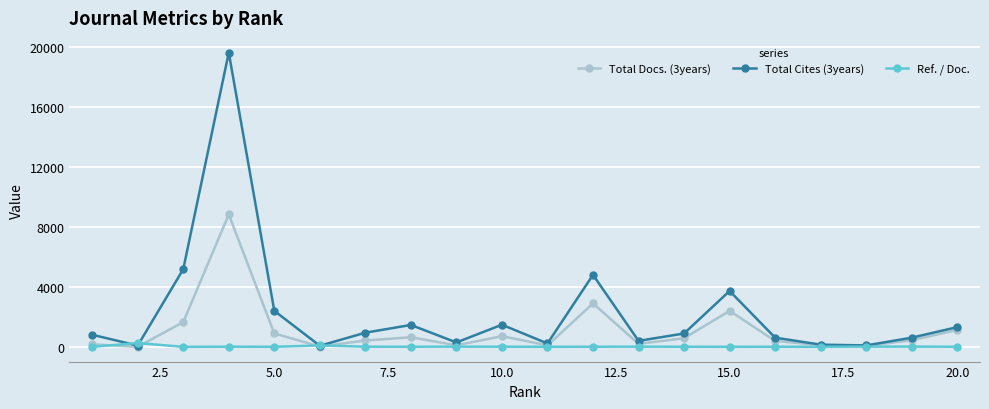

What is the value of the Total Cites (3years) point at the 4th from the left?

19619.0